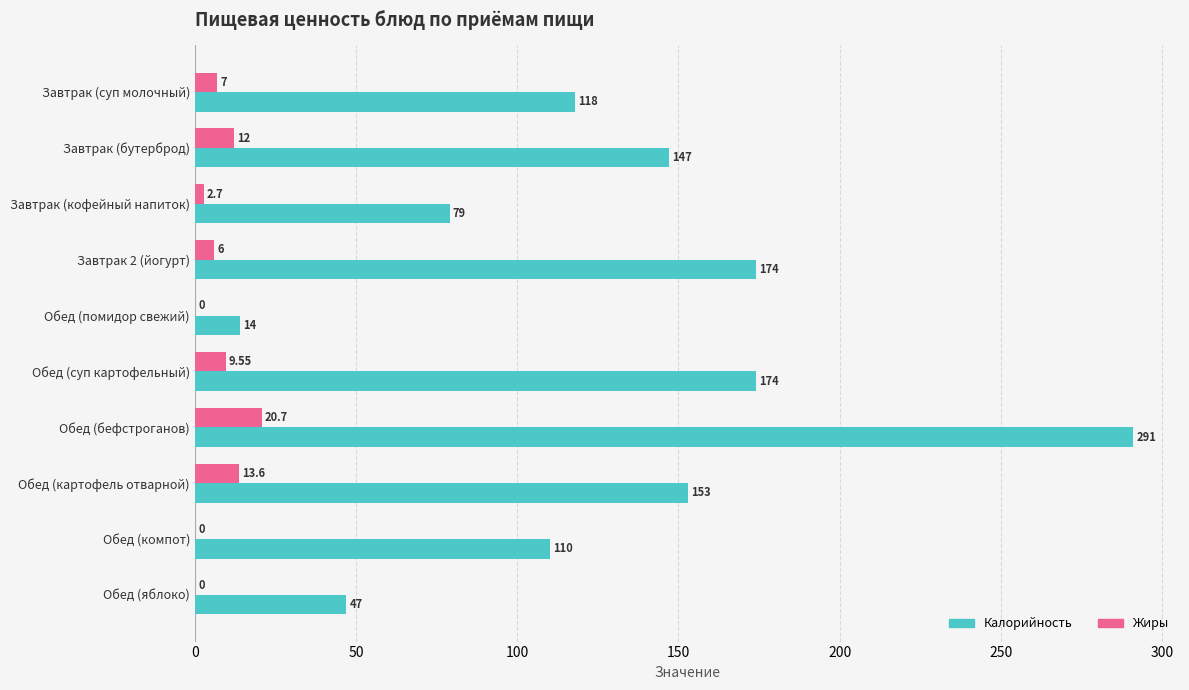

Which category has the highest value across all series?

Обед (бефстроганов)